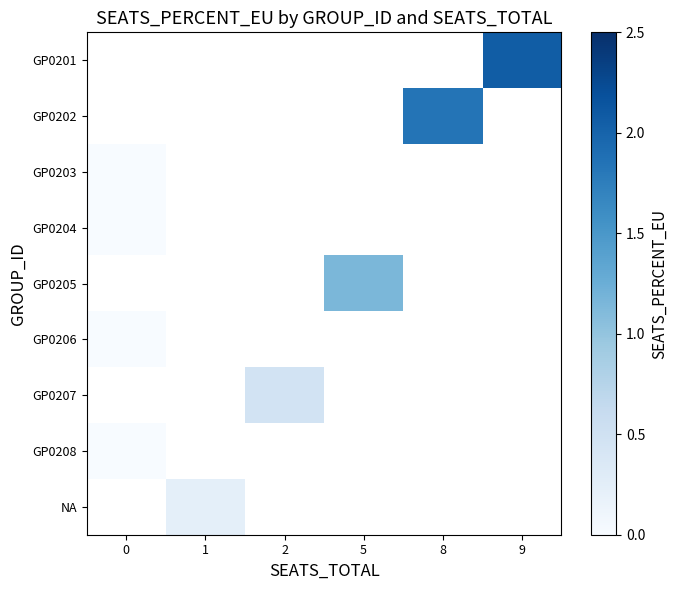

Which has a higher value, 0 or 1?

1